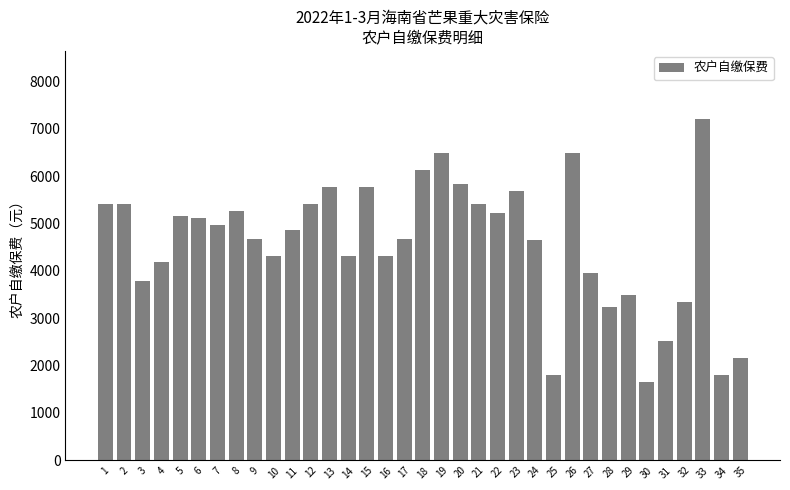

What is the minimum value shown in the chart?

1656